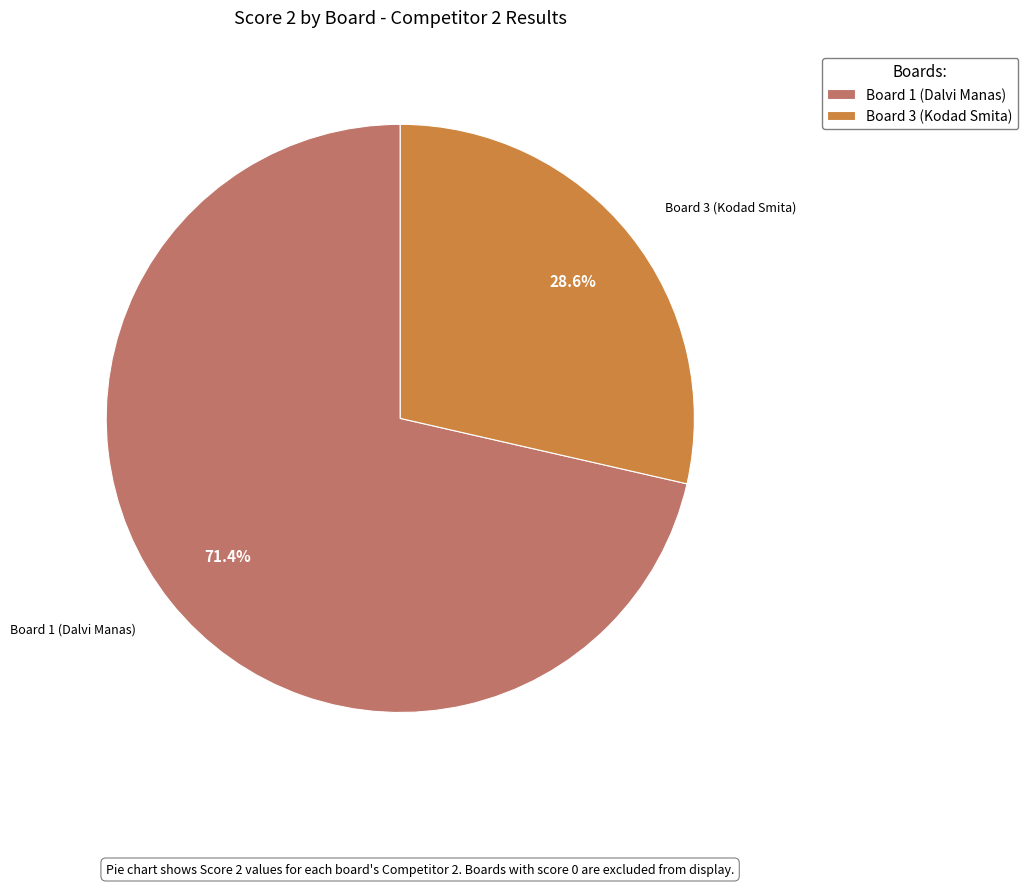

To the nearest percent, what is the difference between the largest and smallest slice percentages?

43%